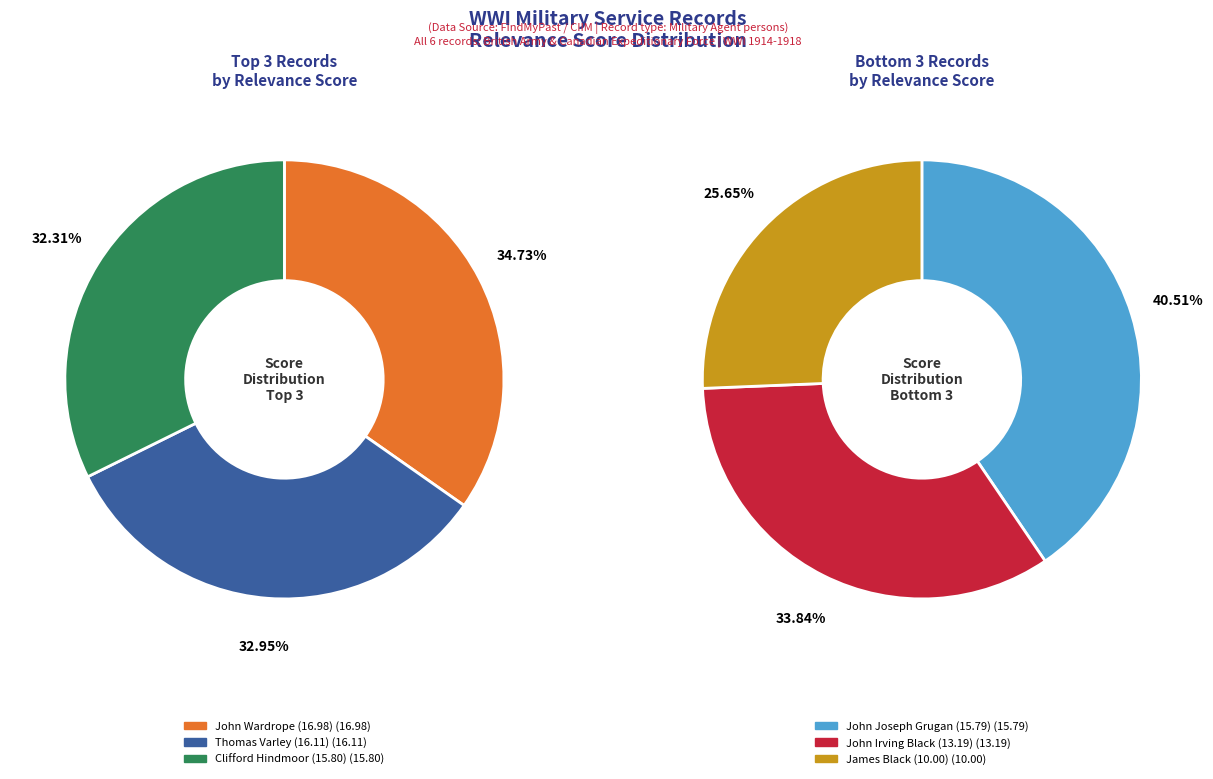

Is there a majority slice in this chart?

No